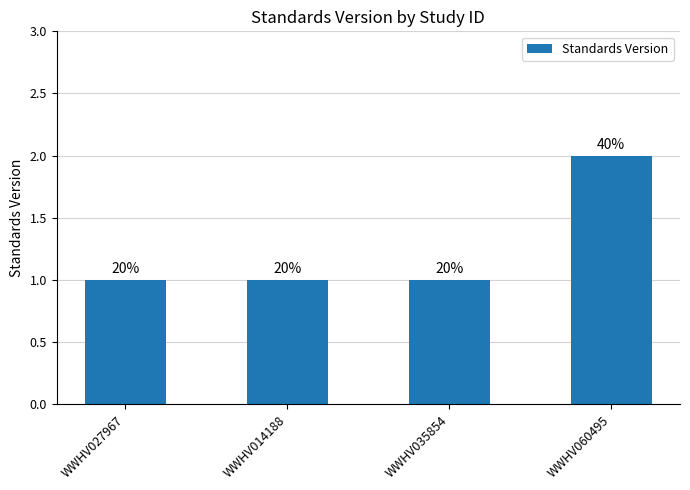

True or false: the data shows 1 at WWHV035854.

True